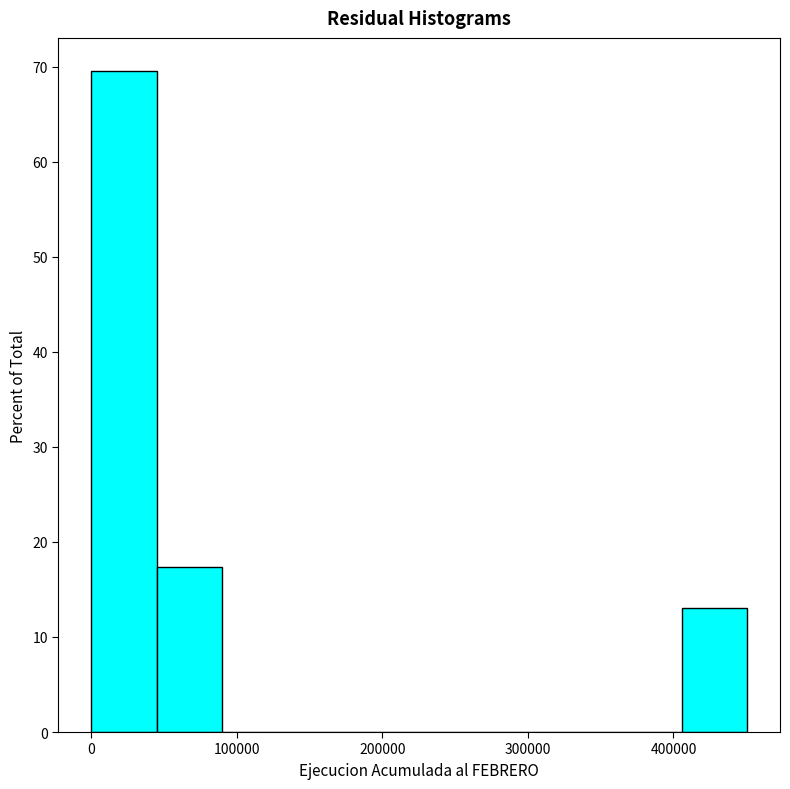

Reading left to right, list every bar in this chart as the range it spans on the x-axis followed by its height. Neither the bar edges nor the heights are printed on the chart, so give them approximately, as read against the axes.

0 to 50000: 70
50000 to 90000: 17
90000 to 140000: 0
140000 to 180000: 0
180000 to 230000: 0
230000 to 270000: 0
270000 to 320000: 0
320000 to 360000: 0
360000 to 410000: 0
410000 to 450000: 13